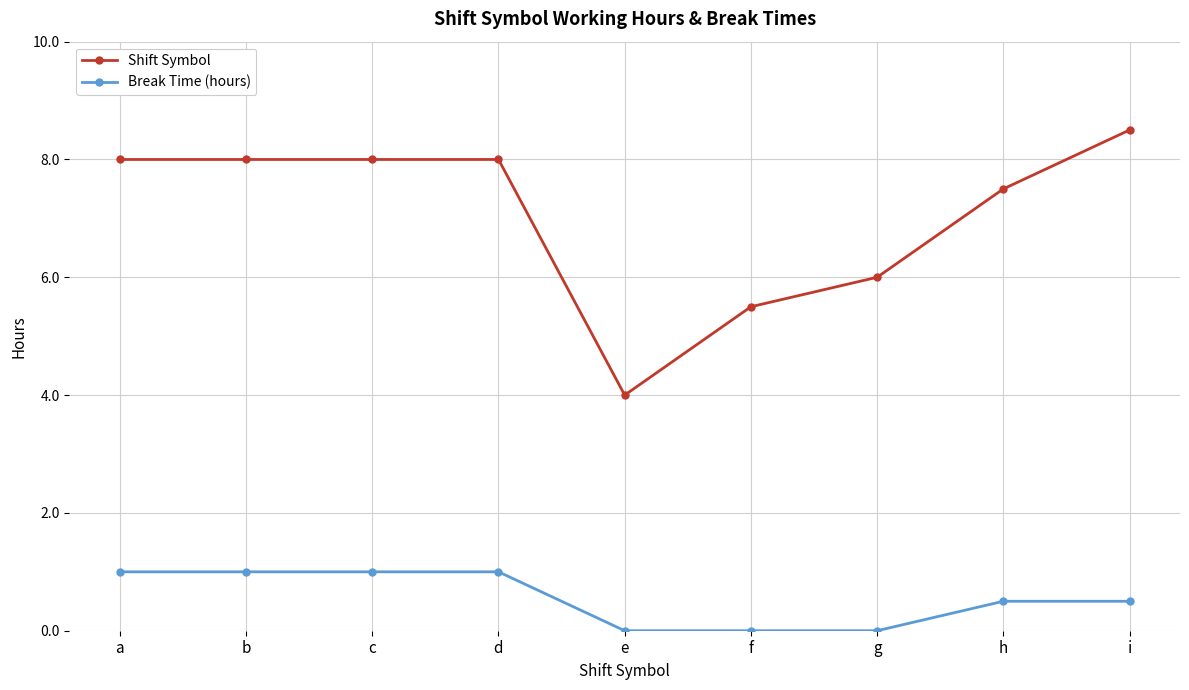

True or false: Shift Symbol and Break Time (hours) intersect in this chart.

False